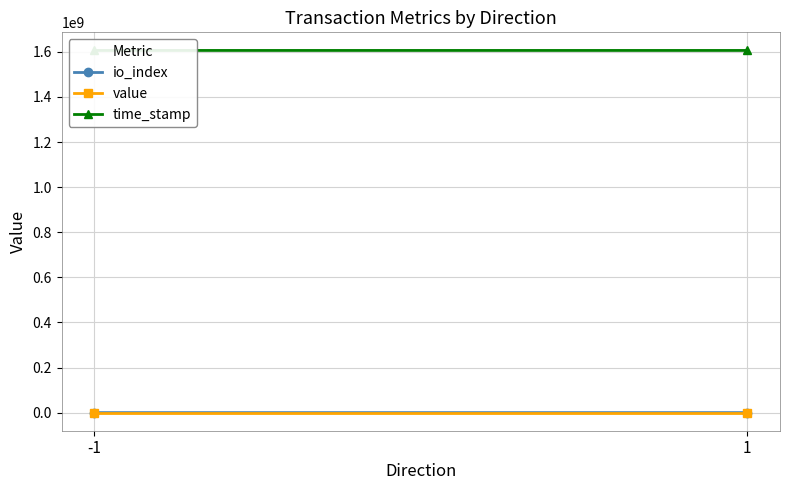

What is the value of the io_index point at the 1st from the left?

648.5